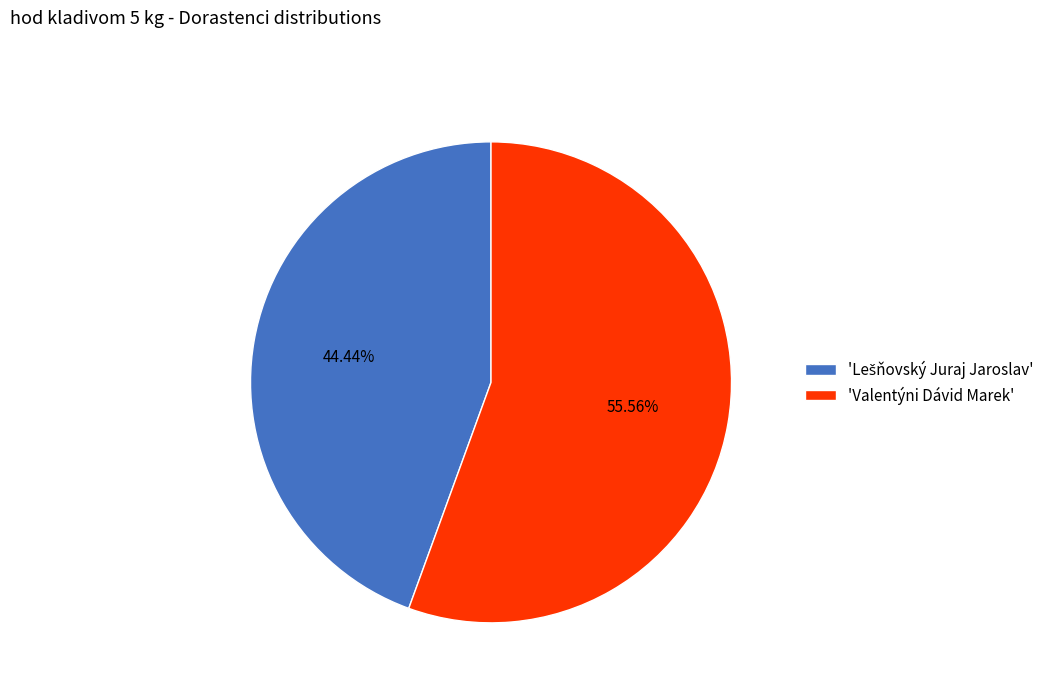

To the nearest percent, what is the difference between the largest and smallest slice percentages?

11%